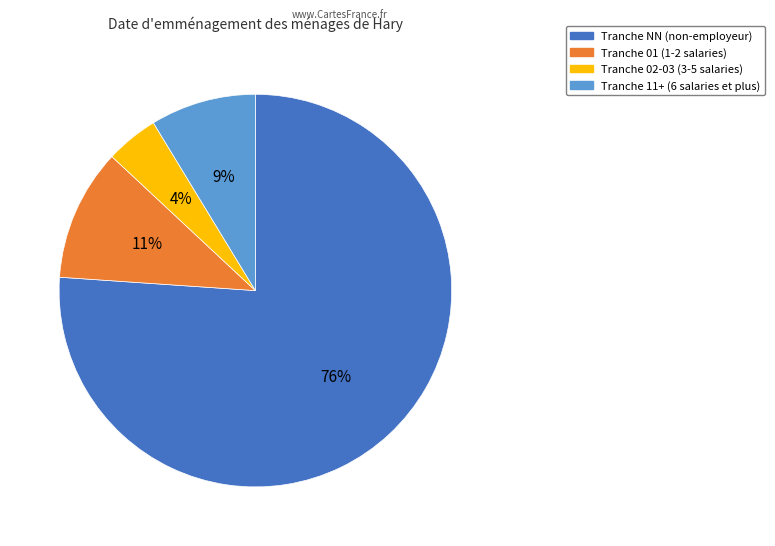

Which category has the biggest portion of the pie?

Tranche NN (non-employeur)